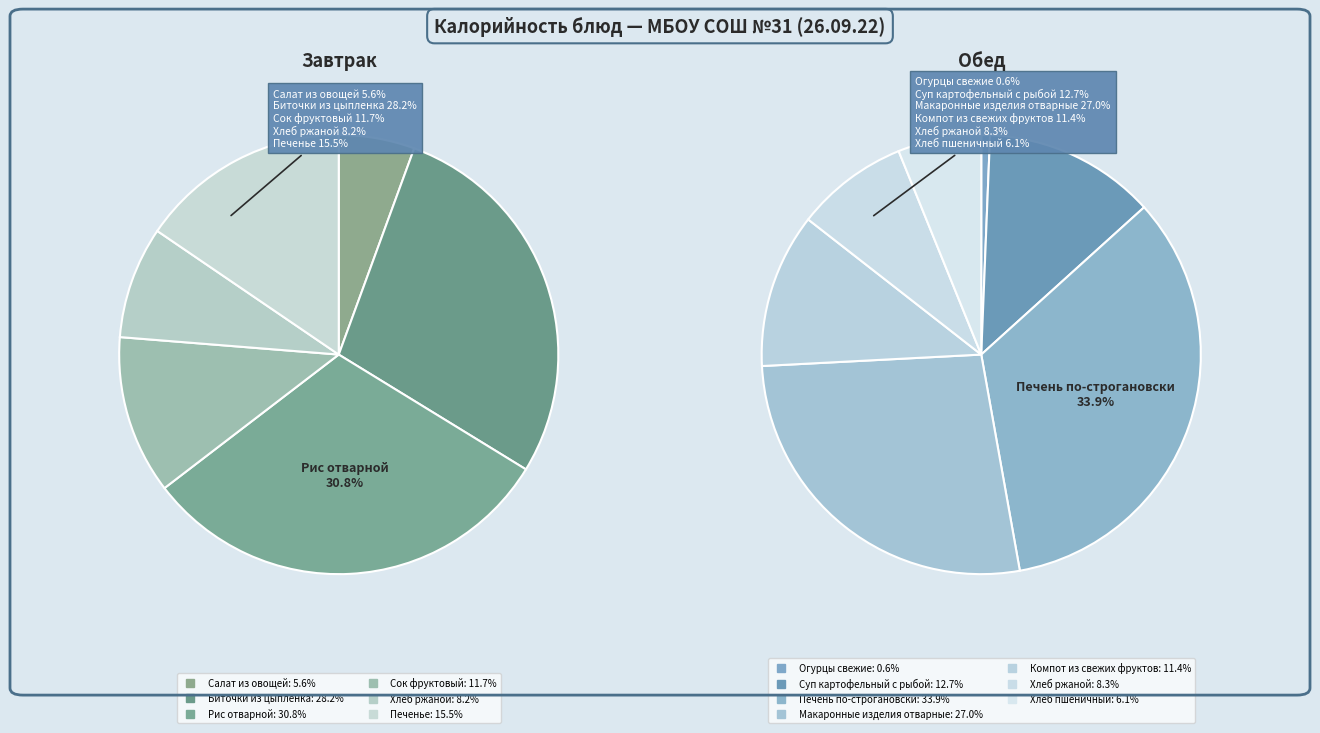

Does any single category account for the majority?

No